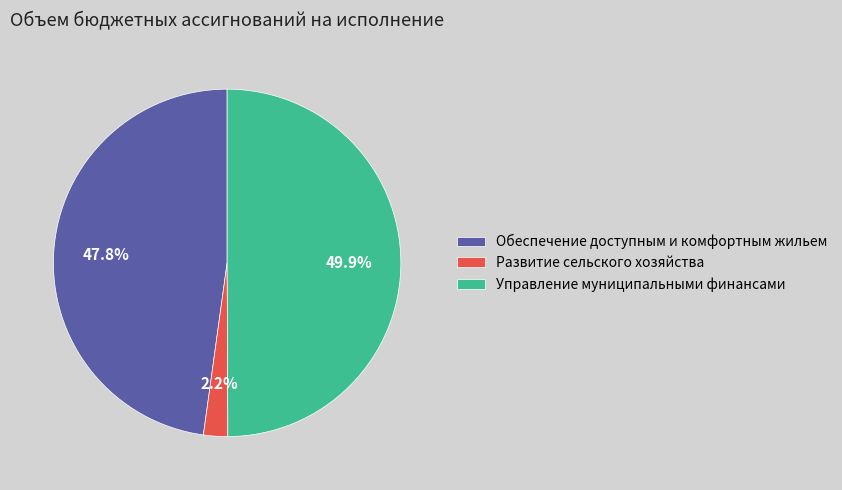

To the nearest percent, what is the difference between the Развитие сельского хозяйства and Обеспечение доступным и комфортным жильем slice percentages?

46%